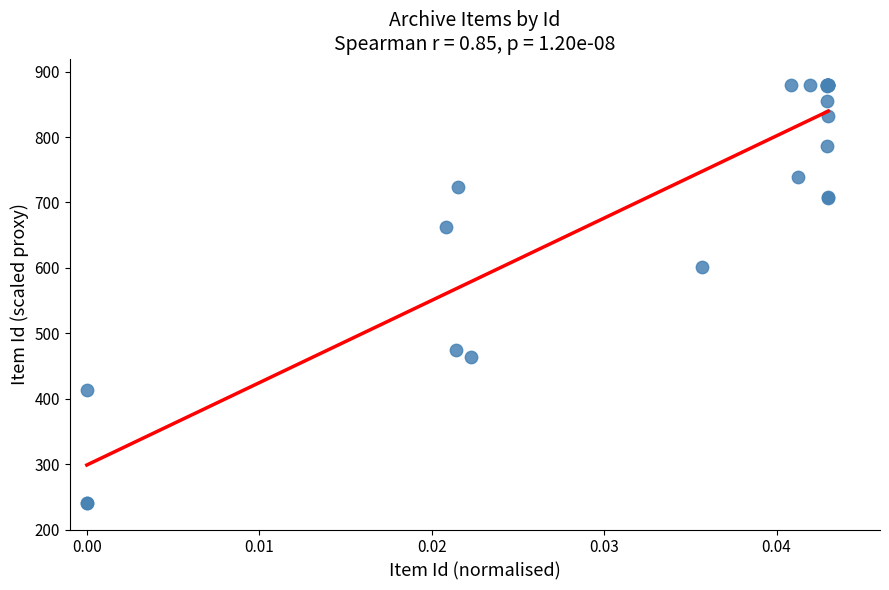

What Y value in the scatter plot is closest to 560?

601.8